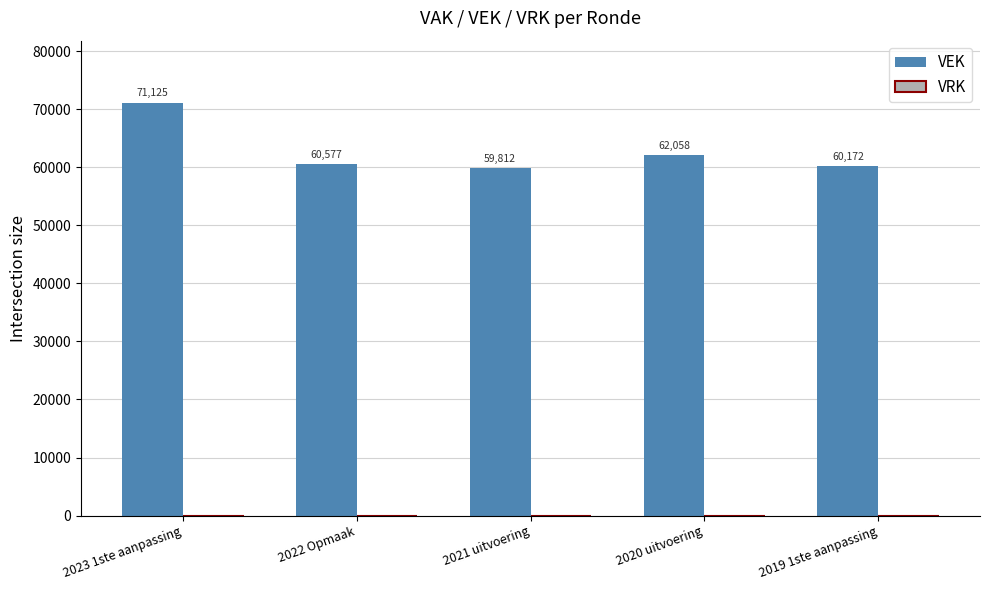

List the labels in order of value, largest first.

2023 1ste aanpassing, 2020 uitvoering, 2022 Opmaak, 2019 1ste aanpassing, 2021 uitvoering